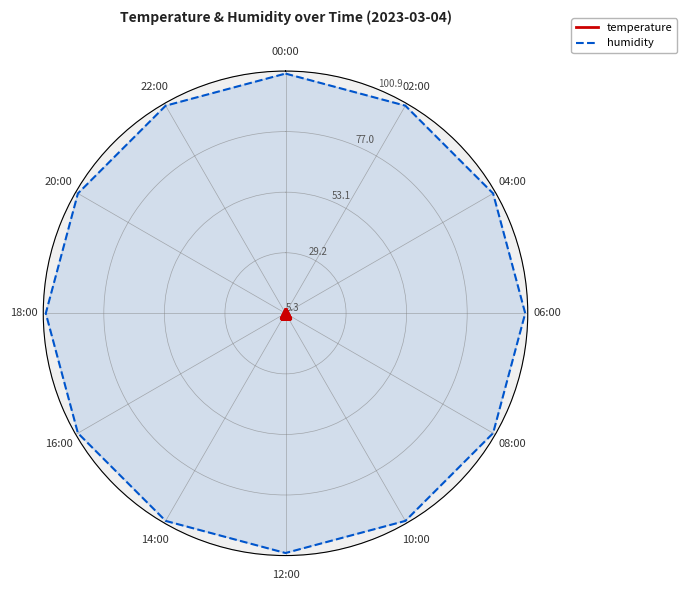

The value of temperature at 14:00 is 5.5. True or false?

True